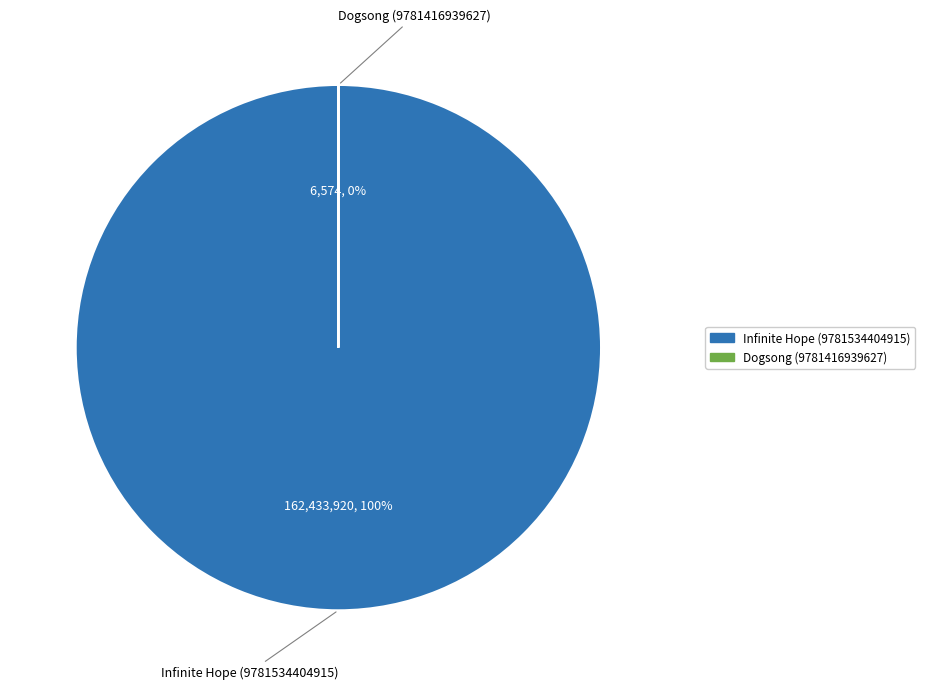

Which category accounts for the majority?

Infinite Hope (9781534404915)